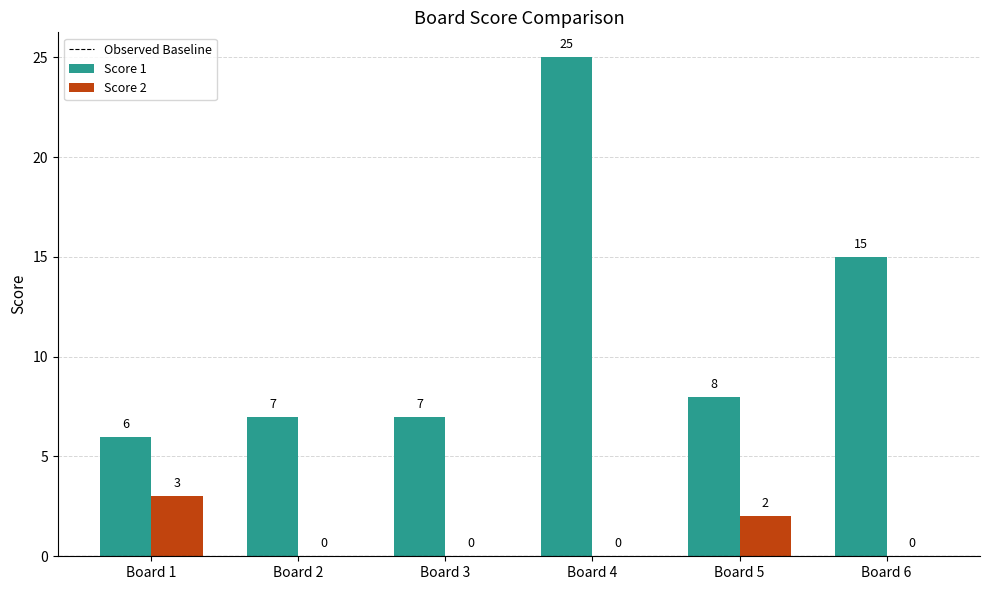

Reading left to right, extract all data points from this chart.

Score 1: 6	7	7	25	8	15
Score 2: 3	0	0	0	2	0